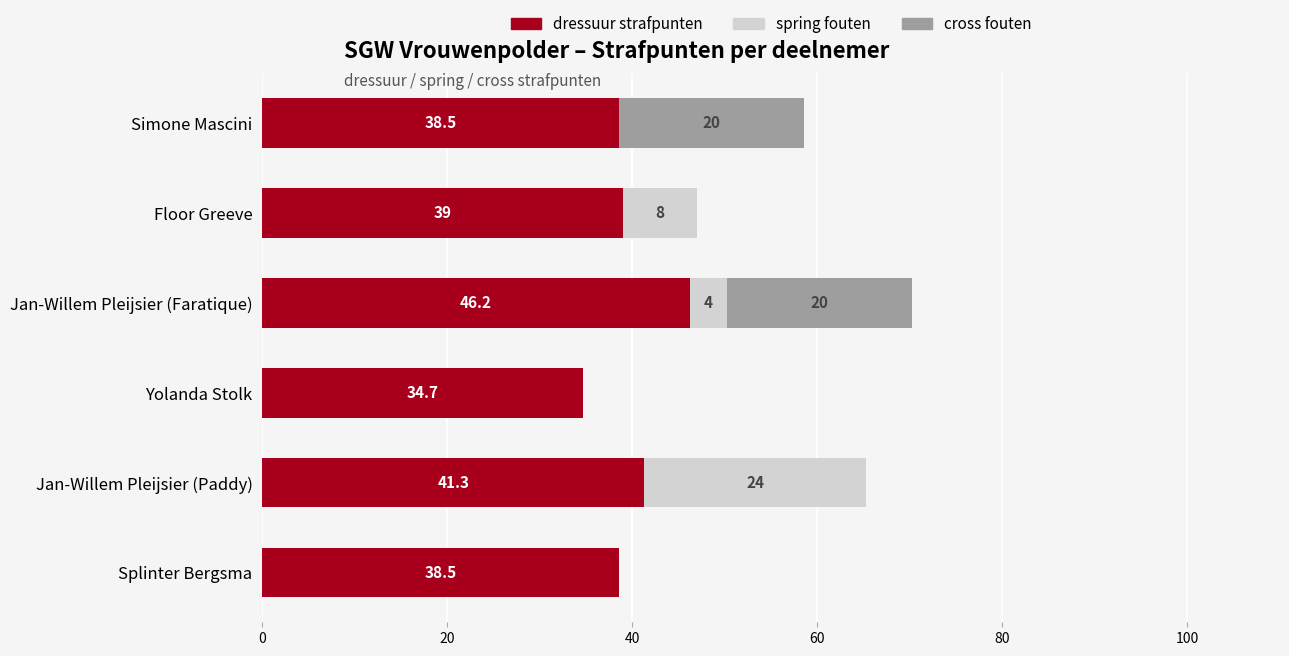

What value does the dressuur strafpunten series have at Yolanda Stolk?

34.7